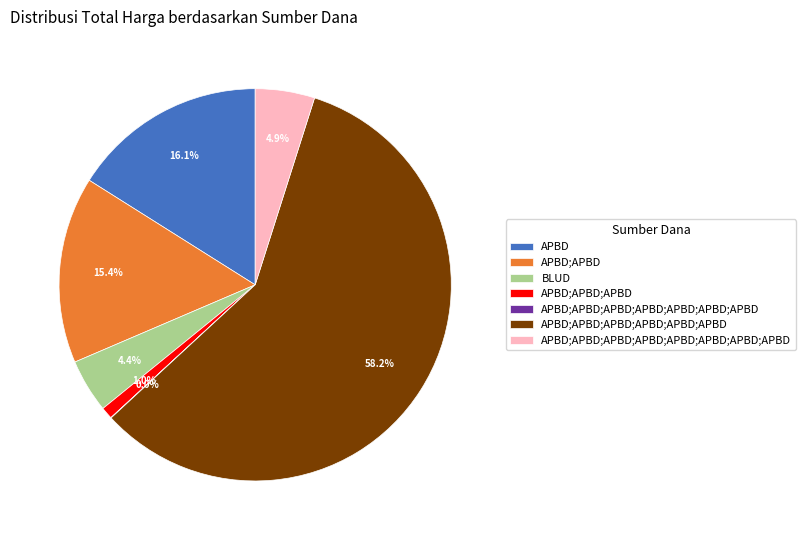

Which has a higher value, APBD;APBD or APBD;APBD;APBD;APBD;APBD;APBD?

APBD;APBD;APBD;APBD;APBD;APBD